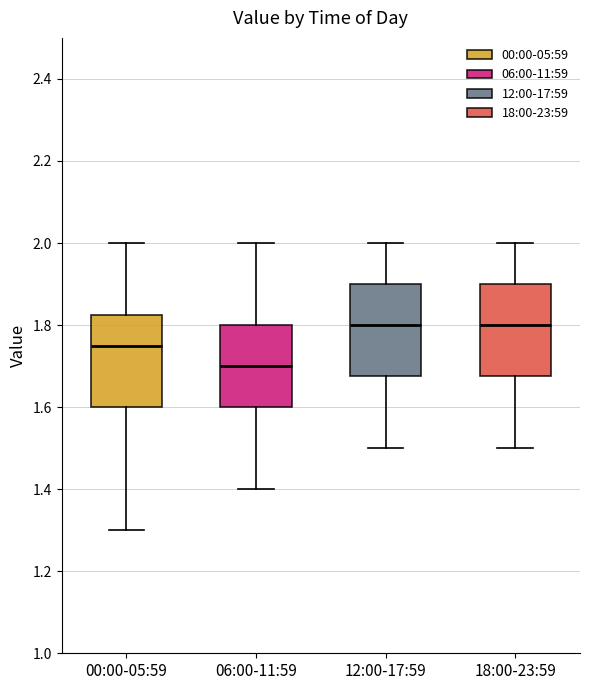

Reading left to right, read every box against the y-axis: the position of its median line, the range the box covers, and the ends of its whiskers. The values are not printed on the chart, so give them approximately, as read against the axis.

00:00-05:59: median 1.76, box 1.60 to 1.82, whiskers 1.30 to 2.00
06:00-11:59: median 1.70, box 1.60 to 1.80, whiskers 1.40 to 2.00
12:00-17:59: median 1.80, box 1.68 to 1.90, whiskers 1.50 to 2.00
18:00-23:59: median 1.80, box 1.68 to 1.90, whiskers 1.50 to 2.00